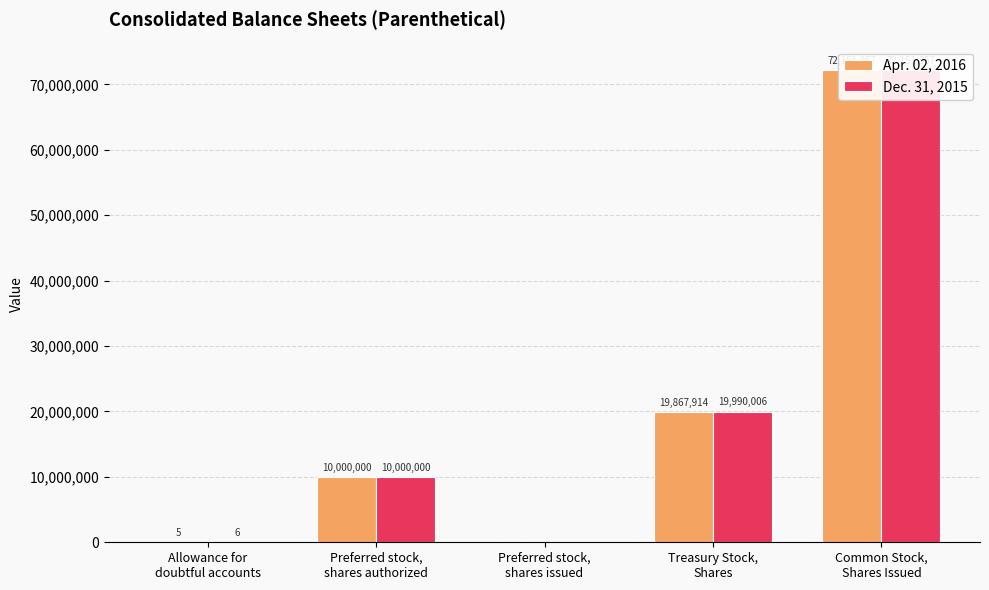

True or false: Apr. 02, 2016 has a value of 19867914 at Treasury Stock,
Shares.

True